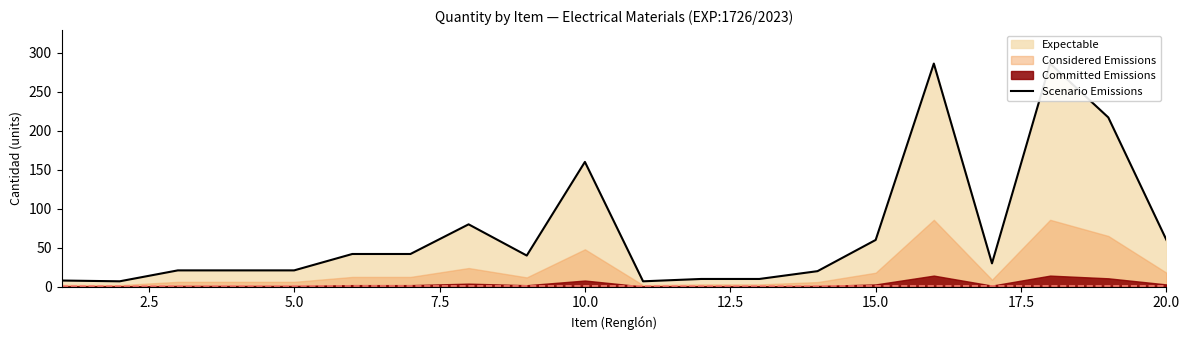

Which category has the lowest value across all series?

2.5